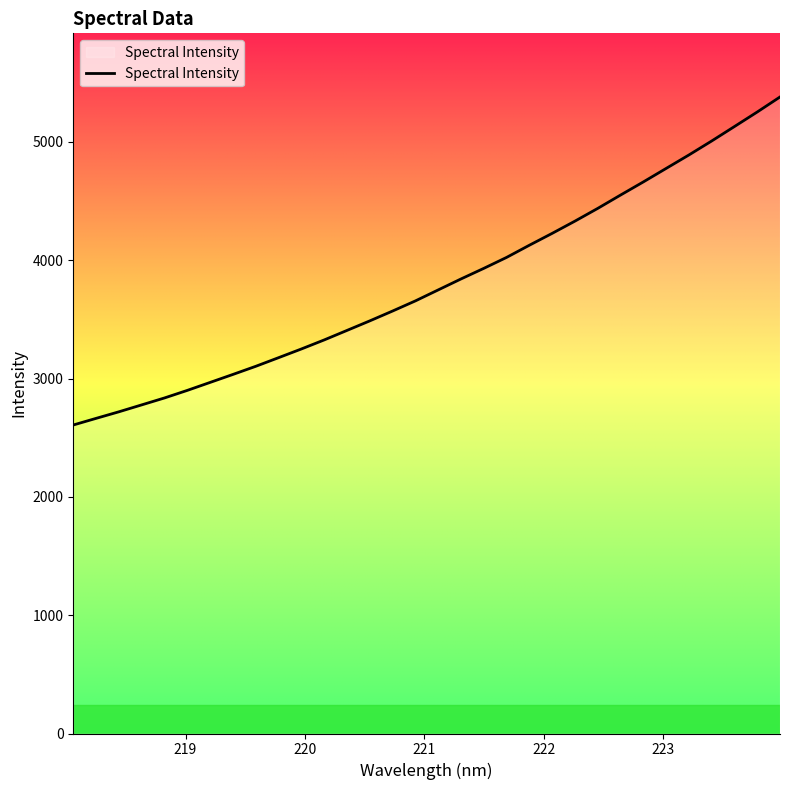

What is the difference between the maximum and minimum values?

2772.0